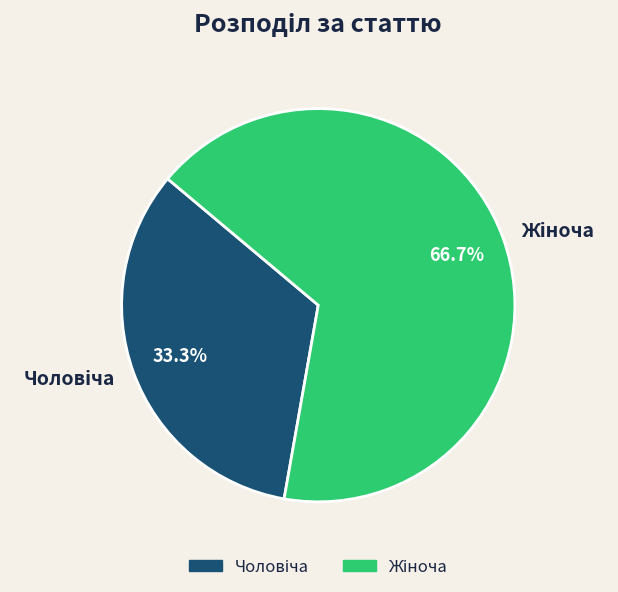

To the nearest percent, what is the average slice percentage?

50%